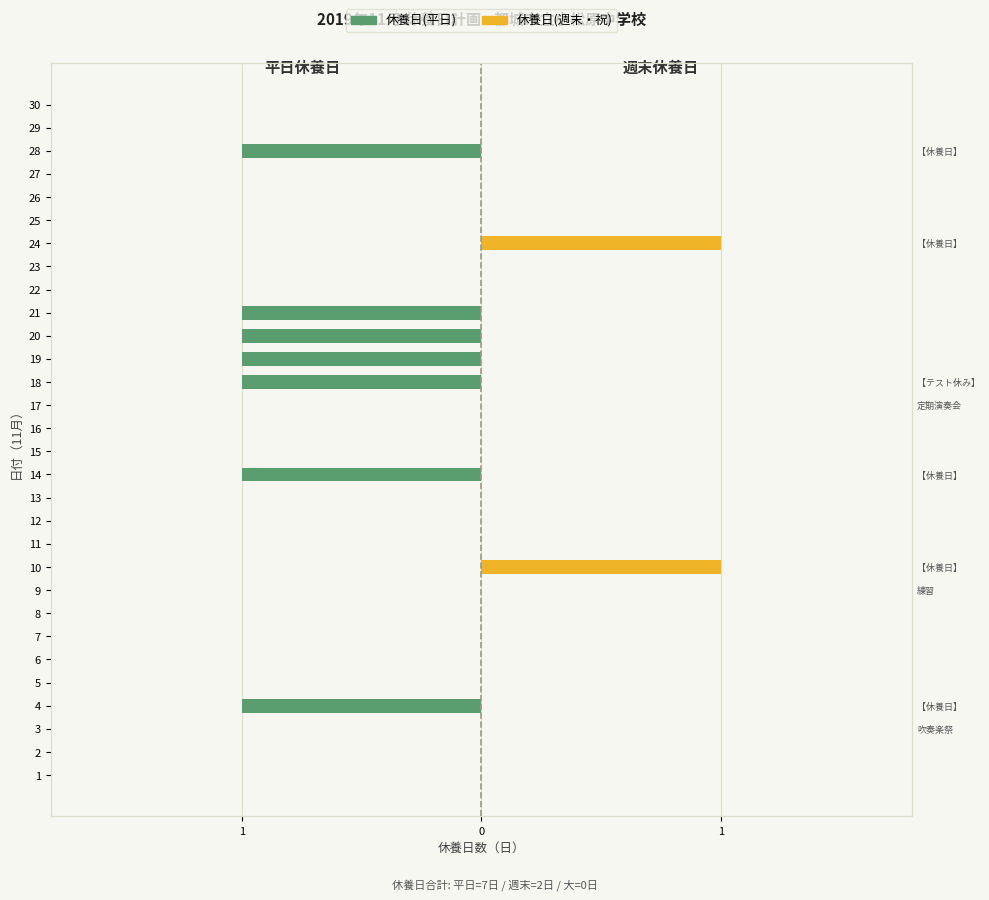

At which category does the chart reach its minimum across all series?

4